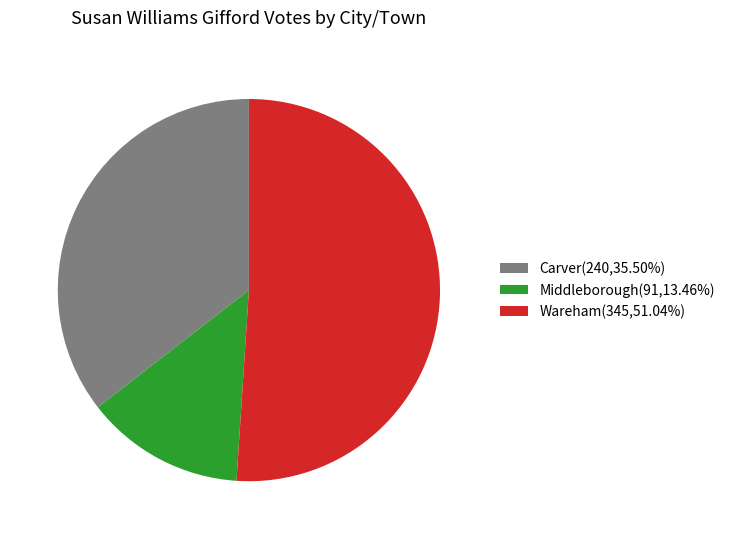

Is the sum of Wareham(345,51.04%) and Carver(240,35.50%) greater than half?

Yes